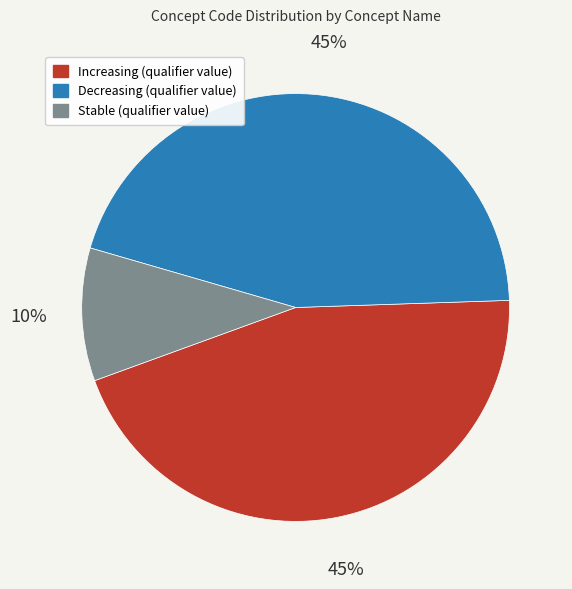

The Increasing (qualifier value) slice represents 37% of the pie. True or false?

False